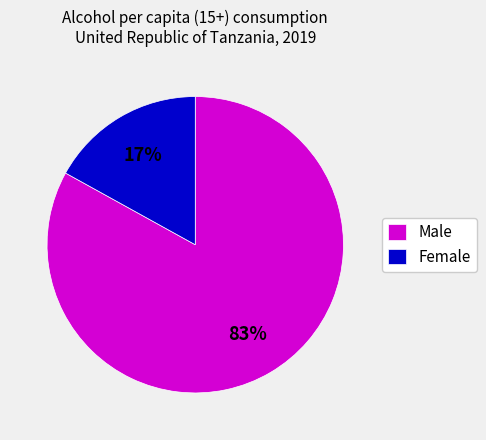

Which slice is the largest?

Male